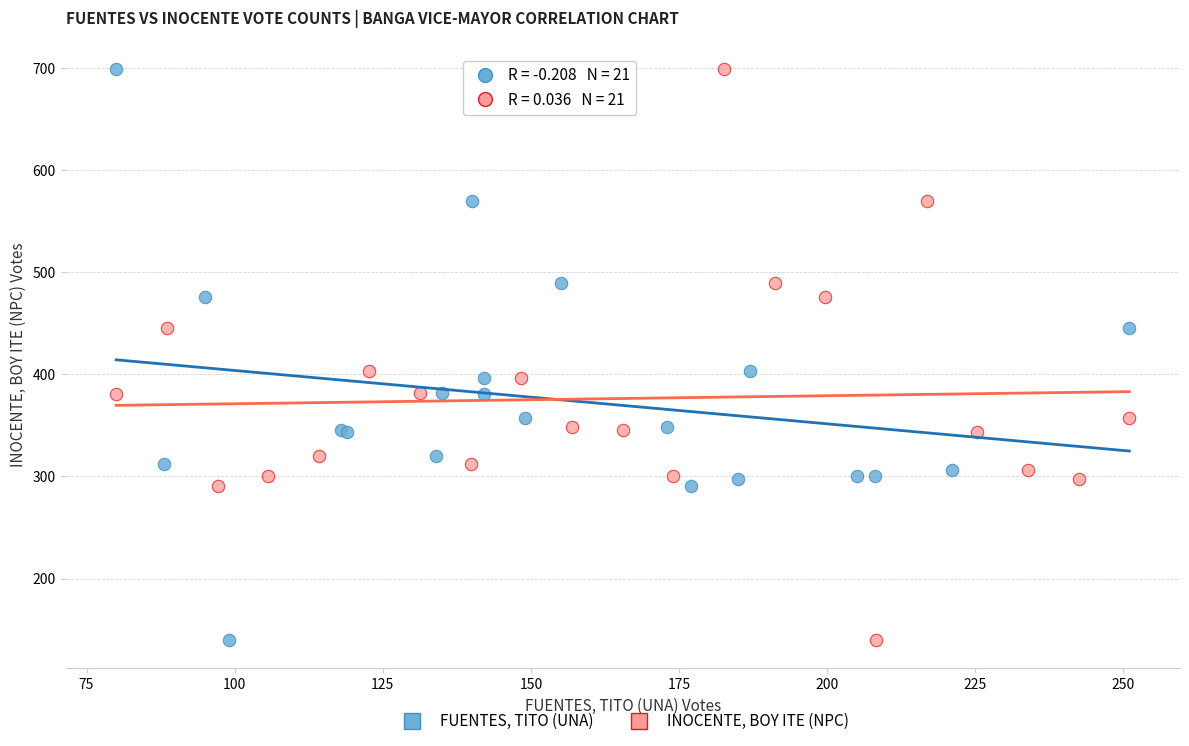

What are all the series names shown in the legend?

FUENTES, TITO (UNA), INOCENTE, BOY ITE (NPC)